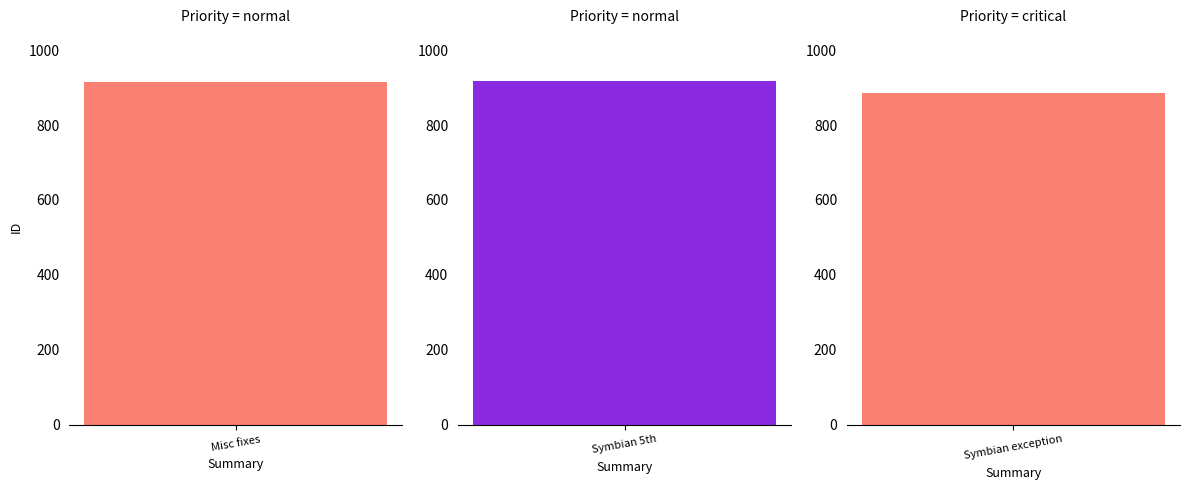

What is the smallest value displayed?

886